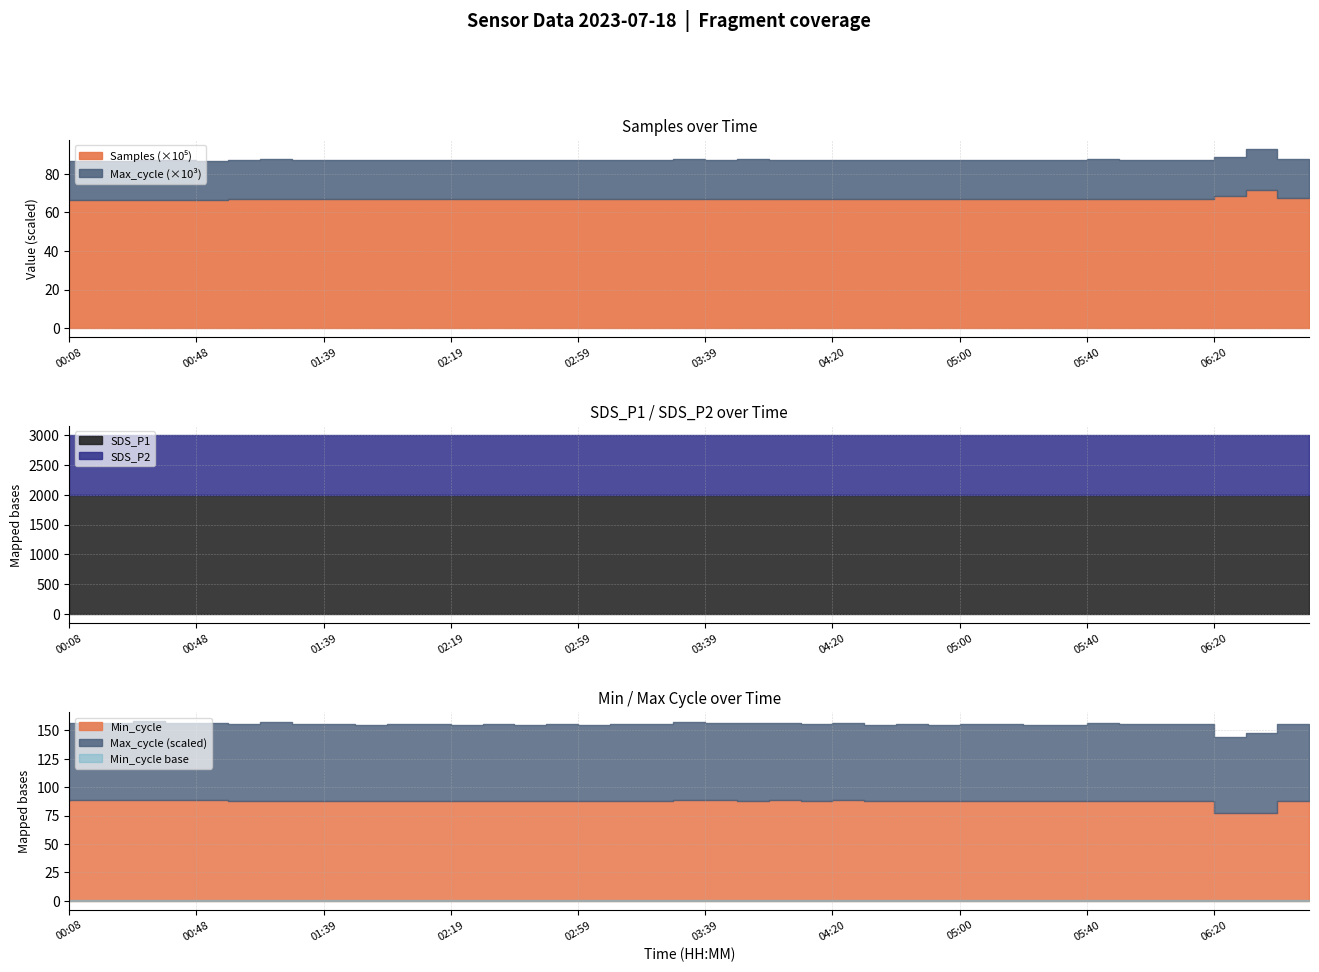

How many categories are shown in the chart?

40